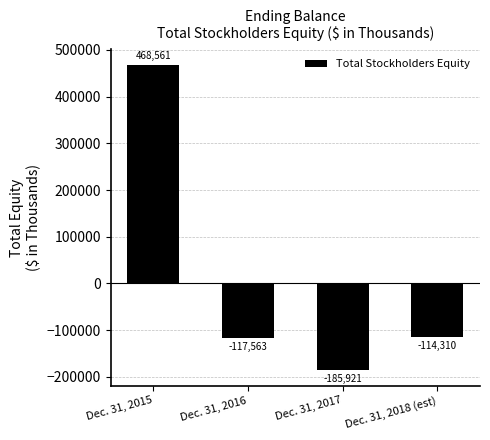

What position from the left is Dec. 31, 2016?

2